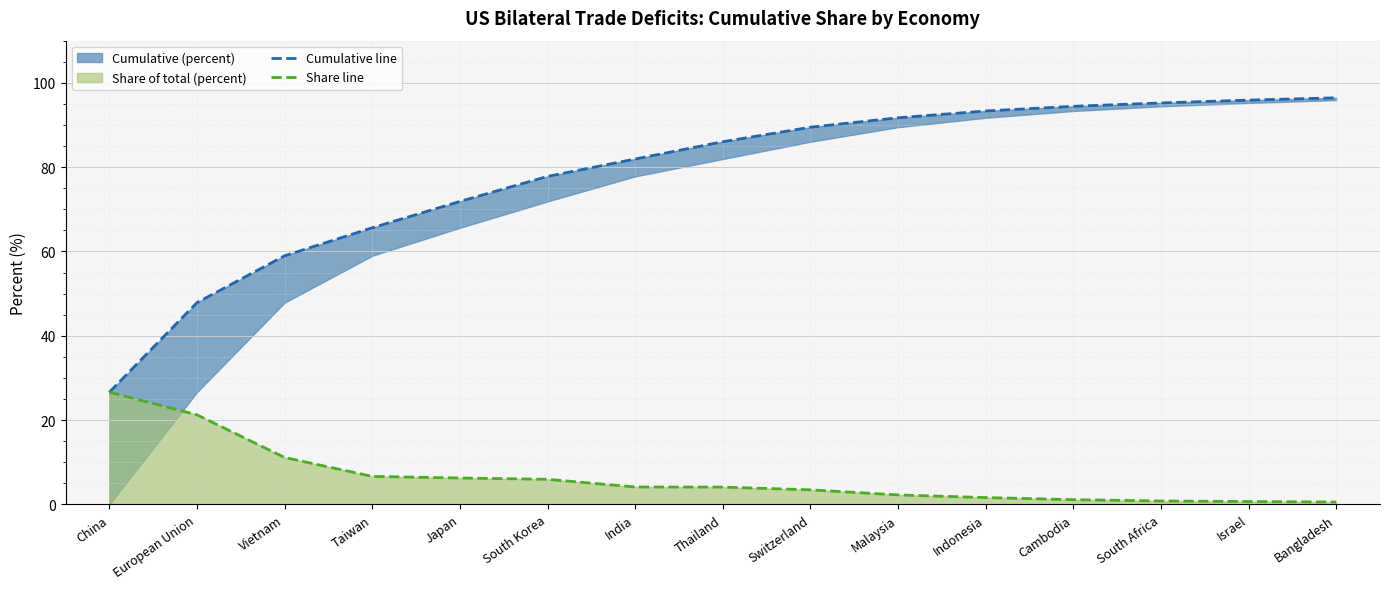

True or false: Share line and Cumulative line cross at least once.

False